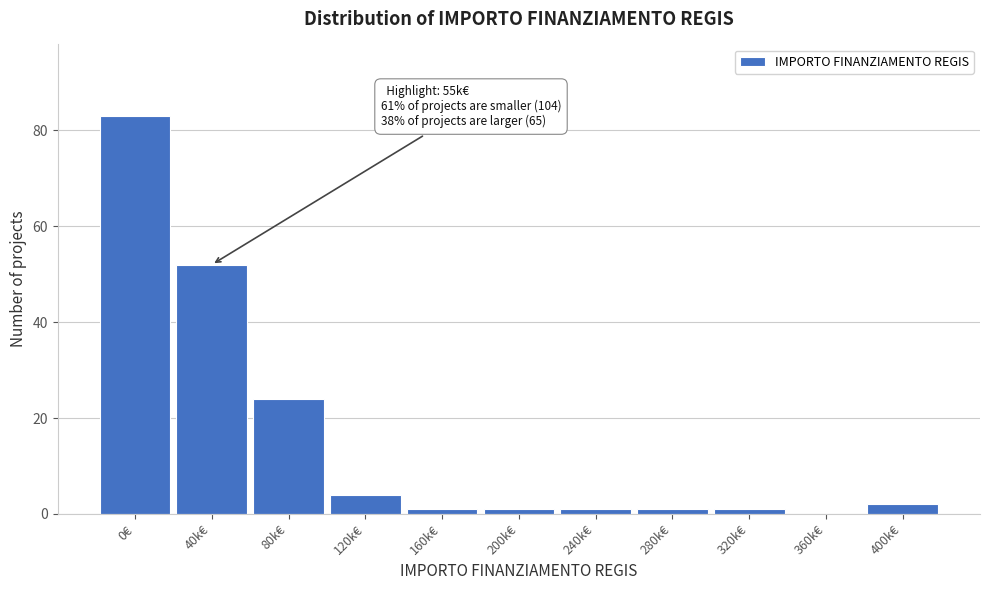

Reading left to right, what are all the values shown in this chart?

0€=83	40k€=52	80k€=24	120k€=4	160k€=1	200k€=1	240k€=1	280k€=1	320k€=1	360k€=0	400k€=2